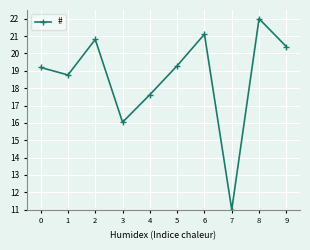

The chart shows a value of 20.8 at 2. True or false?

True